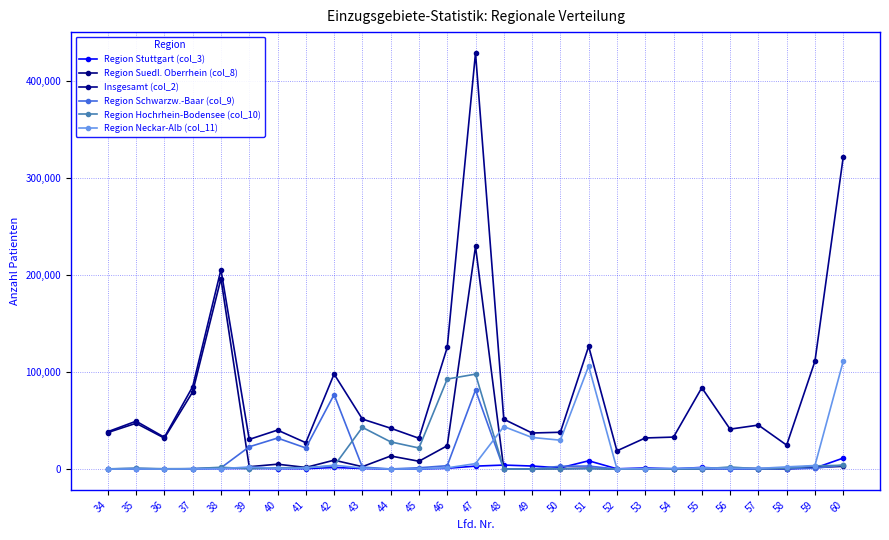

At which label does Region Suedl. Oberrhein (col_8) first exceed 2443?

34